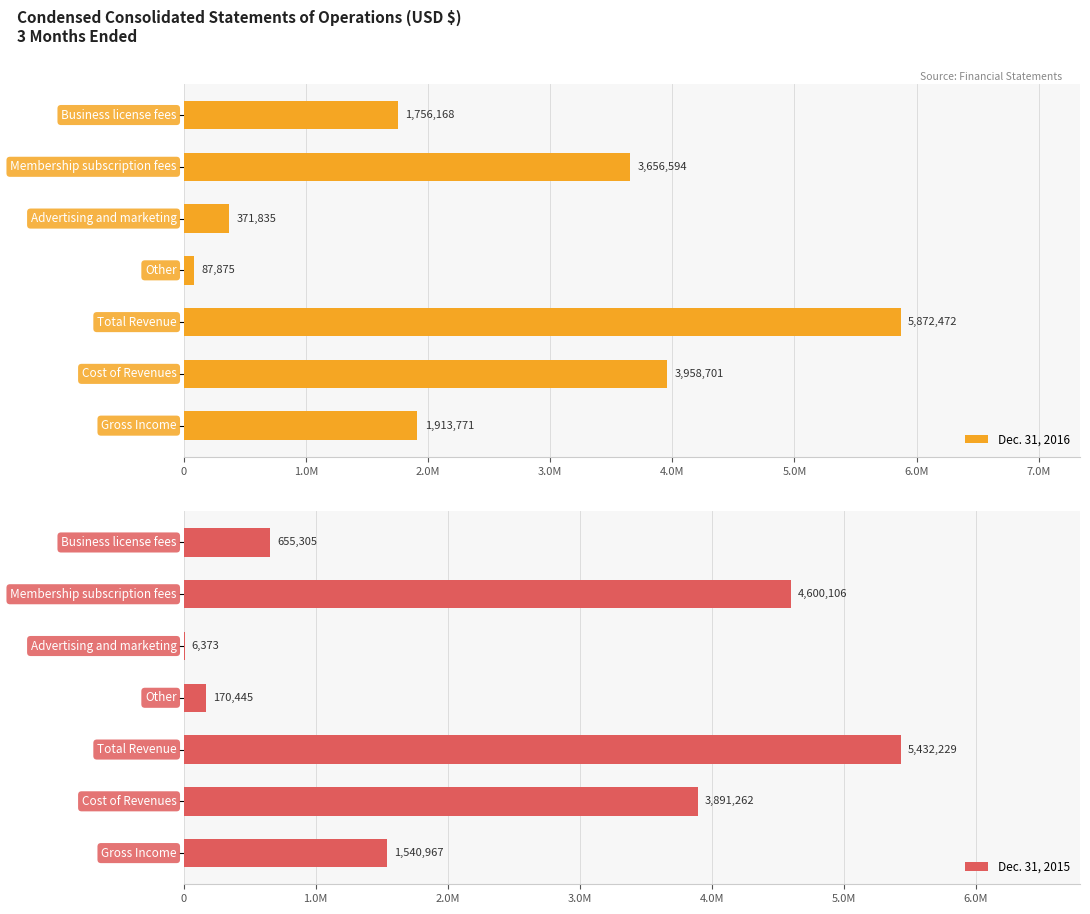

Rank the series by their average value, from lowest to highest.

Dec. 31, 2015, Dec. 31, 2016